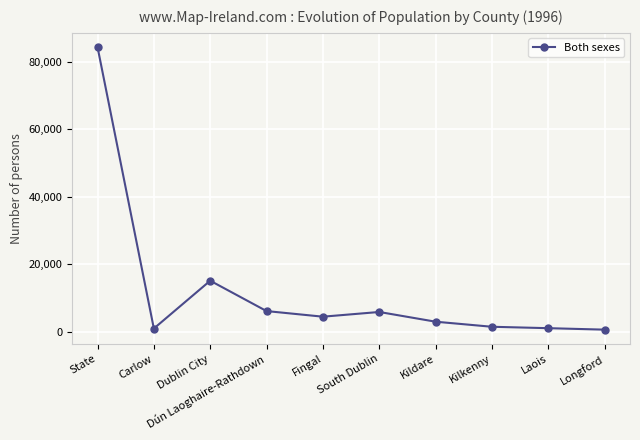

Is it true that the value at Kildare is 2977?

True